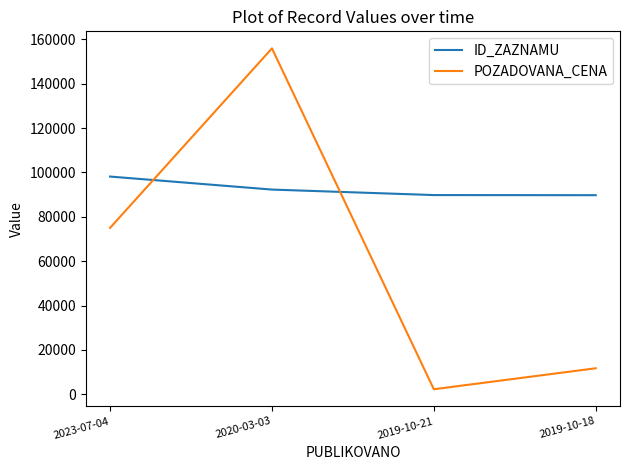

What is the average value of the ID_ZAZNAMU series?

92490